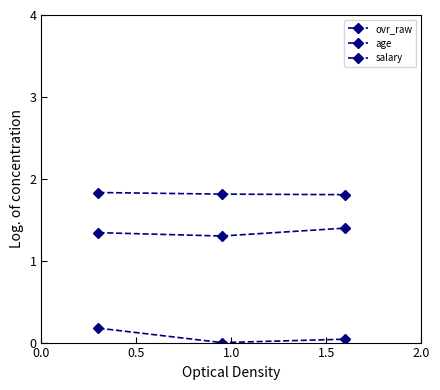

What is the greatest value displayed?

1.8